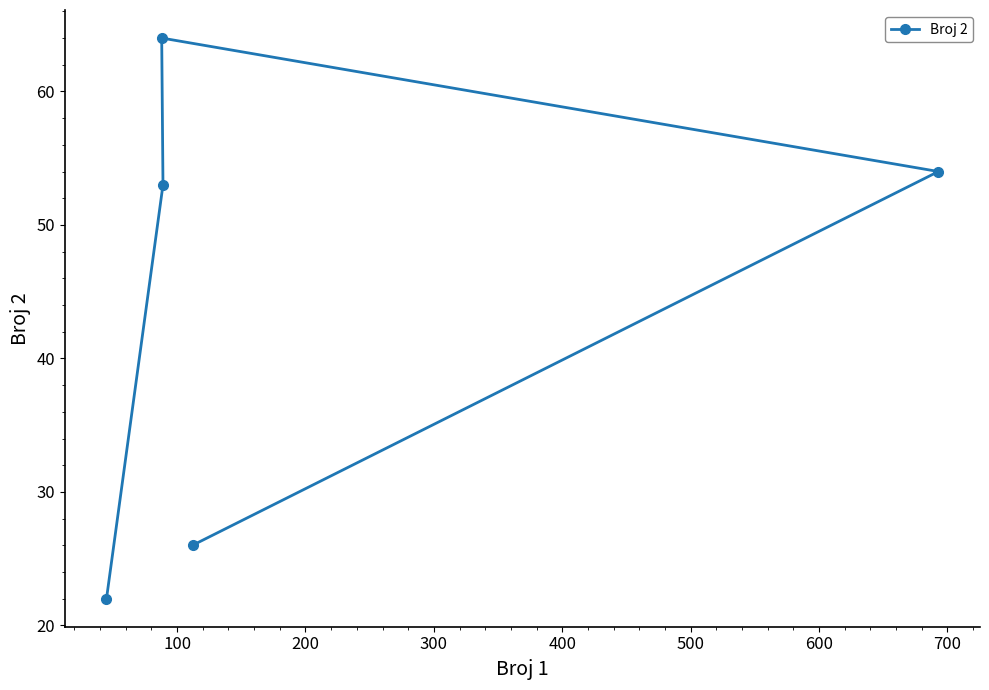

What is the difference between the maximum and second lowest values?

38